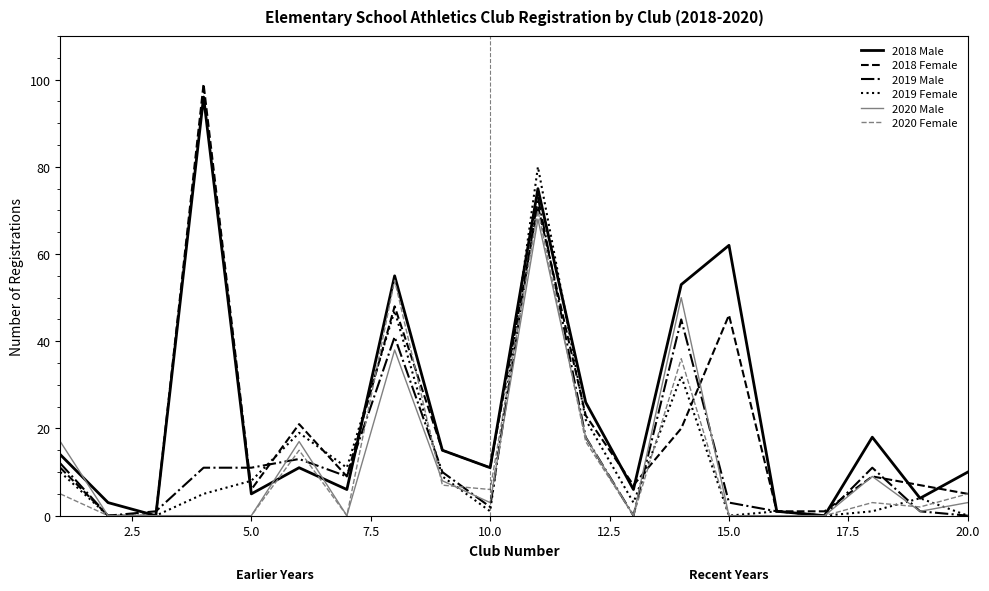

What is the highest value of the 2018 Female series?

99